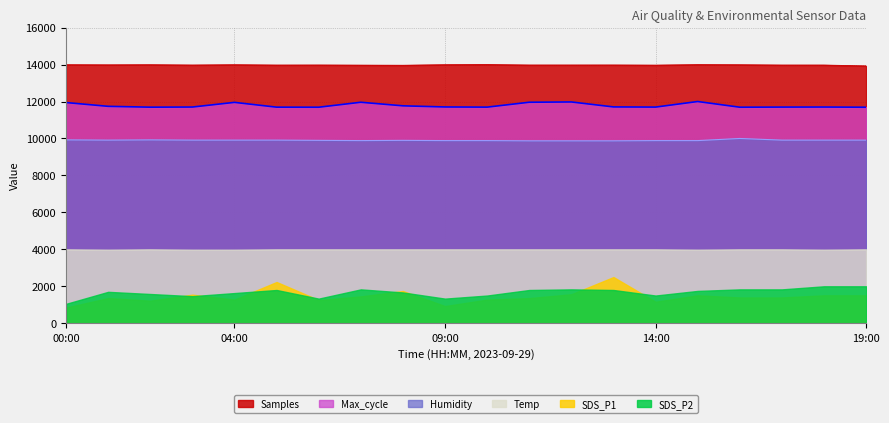

How many data points in Humidity are above 9910?

10